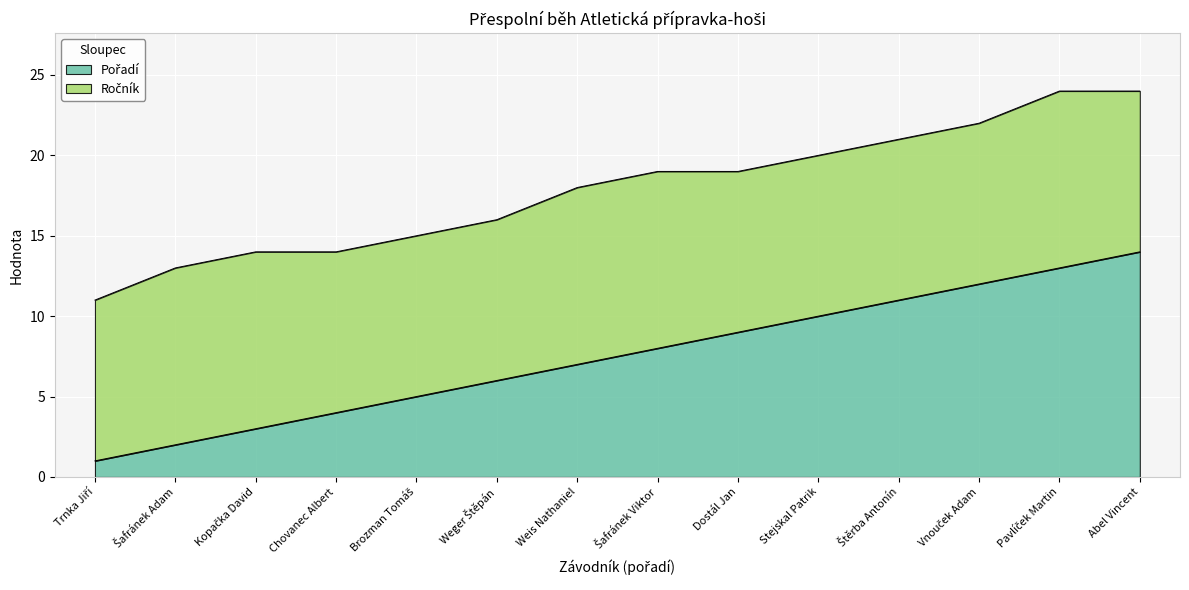

What is the change in value from Brozman Tomáš to Šafránek Viktor?

+3